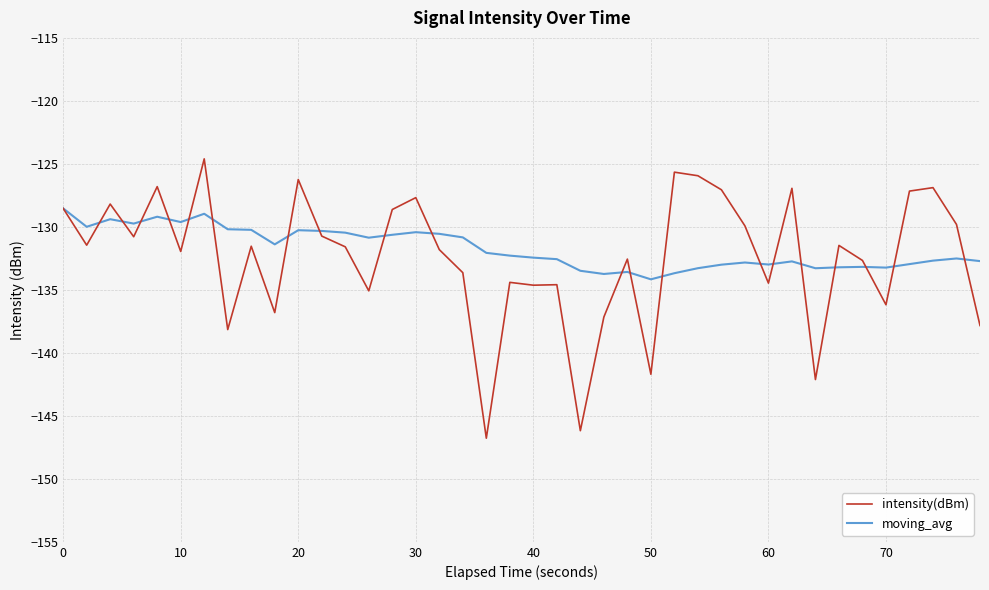

What is the maximum value for intensity(dBm)?

-124.6